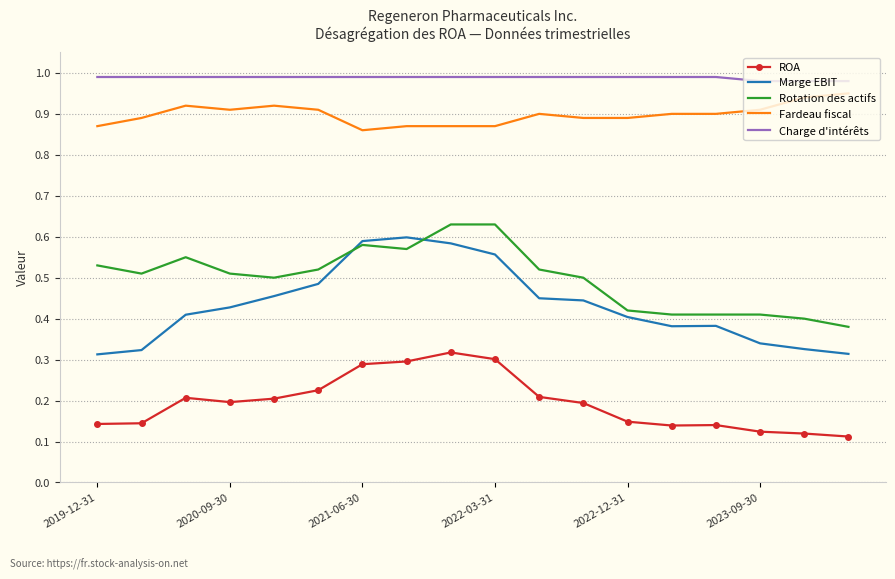

Count the Fardeau fiscal values in the range 0 to 1.

18